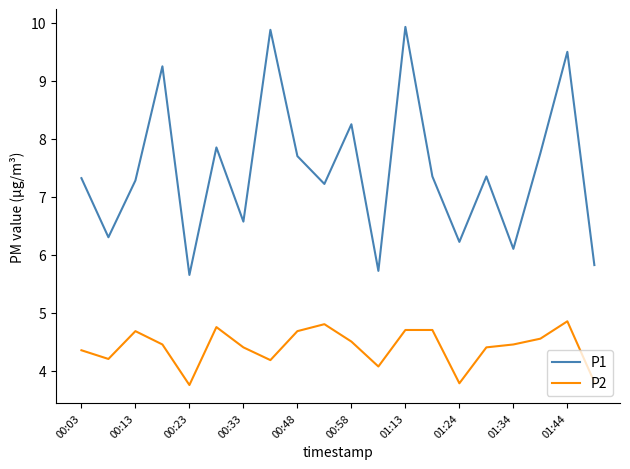

Which series has the largest total across all categories?

P1